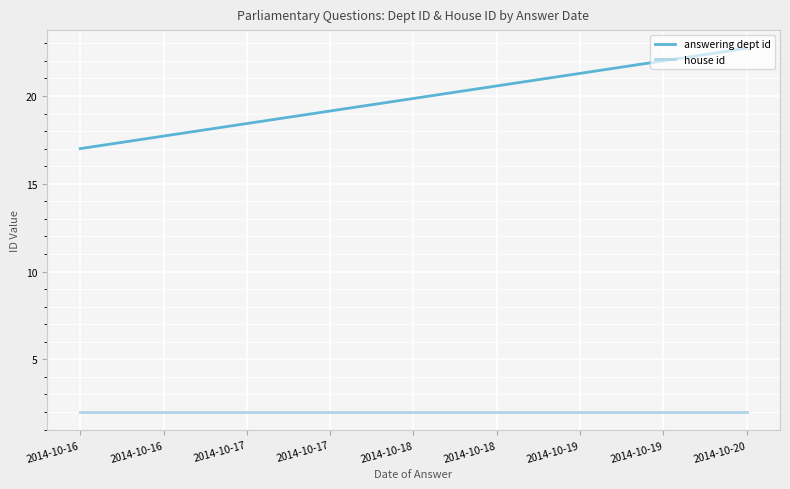

Reading left to right, extract all data points from this chart.

answering dept id: 17.0	22.7
house id: 2.0	2.0